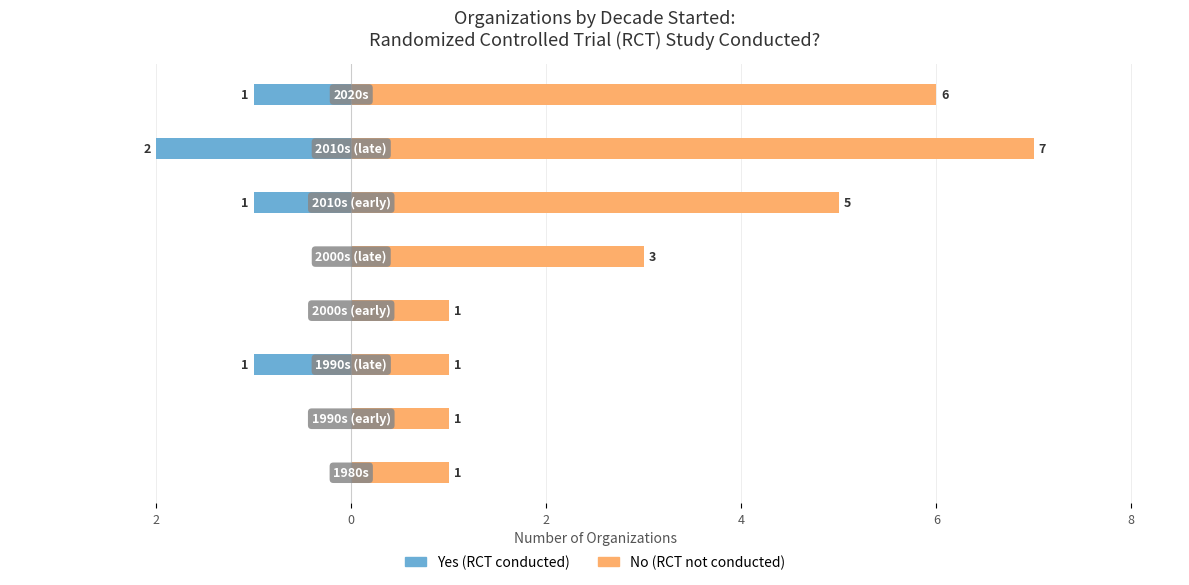

Is it true that No (RCT not conducted) equals 7 at 6?

False